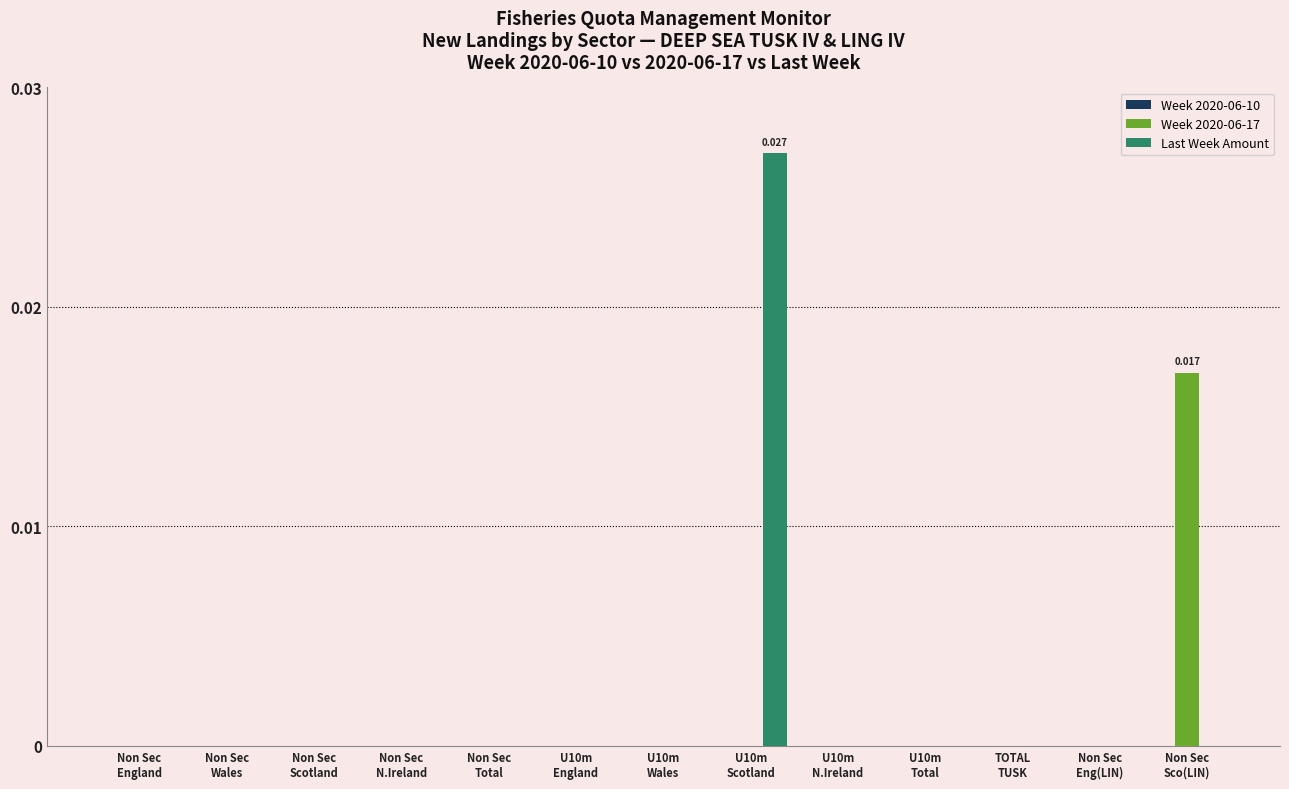

At how many categories does at least one series exceed 0?

2